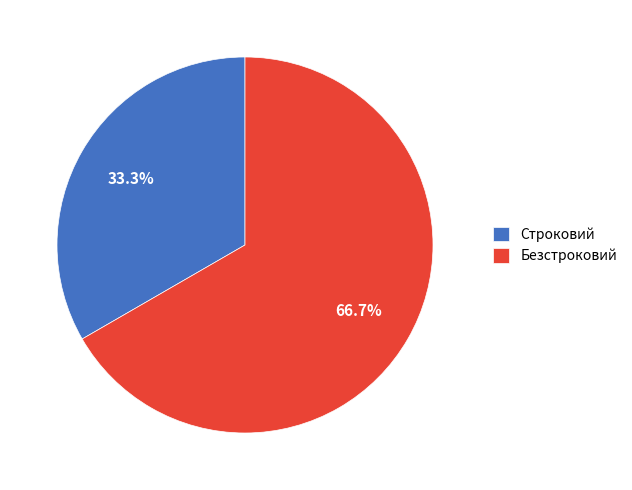

Which slice represents more than half of the pie?

Безстроковий